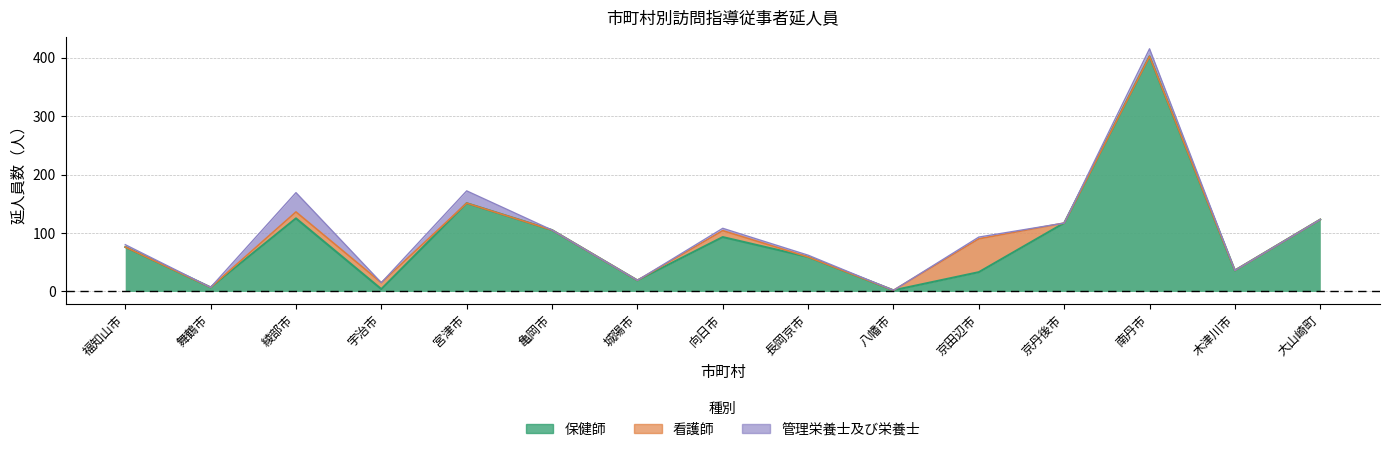

How many lines are shown in the chart?

3